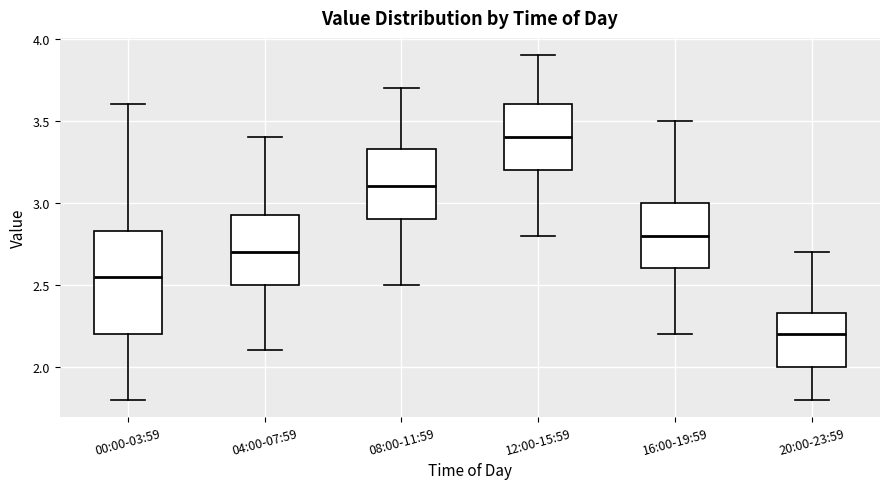

Reading left to right, transcribe this box plot: for each box, give where its median line is, the range the box spans, and where its two whiskers end, as read against the y-axis. The values are not printed on the chart, so give them approximately, as read against the axis.

00:00-03:59: median 2.55, box 2.20 to 2.85, whiskers 1.80 to 3.60
04:00-07:59: median 2.70, box 2.50 to 2.95, whiskers 2.10 to 3.40
08:00-11:59: median 3.10, box 2.90 to 3.35, whiskers 2.50 to 3.70
12:00-15:59: median 3.40, box 3.20 to 3.60, whiskers 2.80 to 3.90
16:00-19:59: median 2.80, box 2.60 to 3.00, whiskers 2.20 to 3.50
20:00-23:59: median 2.20, box 2.00 to 2.35, whiskers 1.80 to 2.70